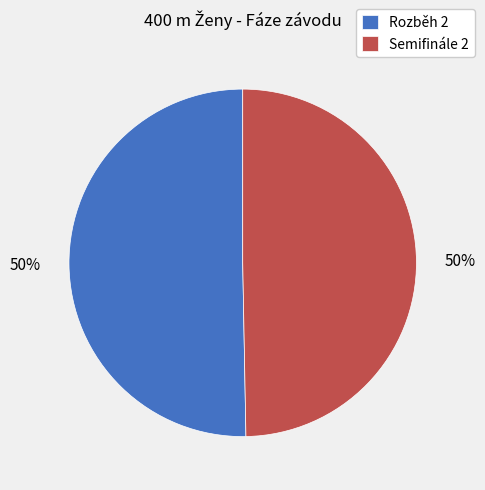

Combined, do Rozběh 2 and Semifinále 2 account for over 50%?

Yes